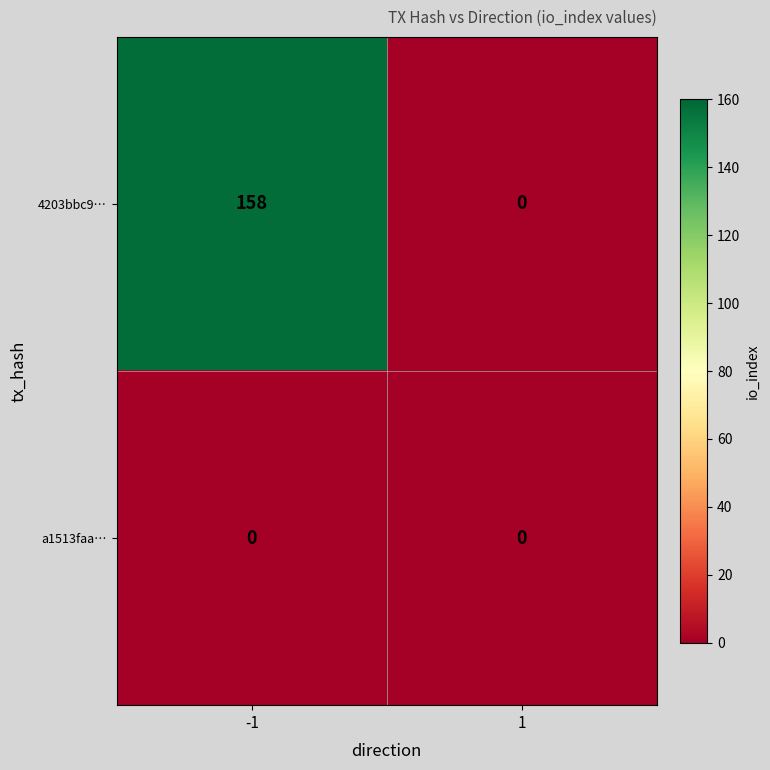

What is the maximum value shown in the chart?

158